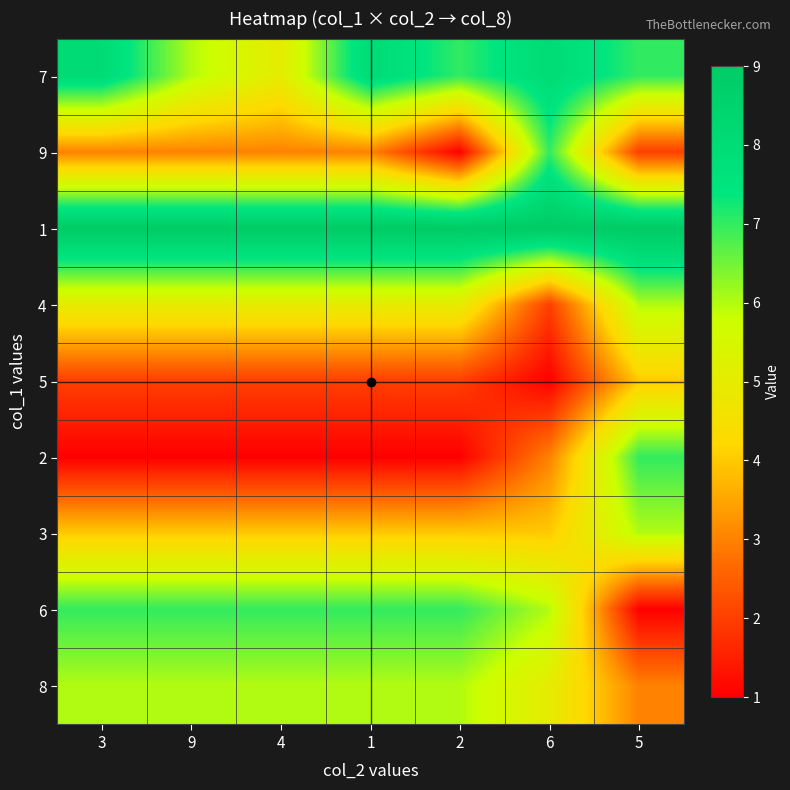

What is the smallest value displayed?

1